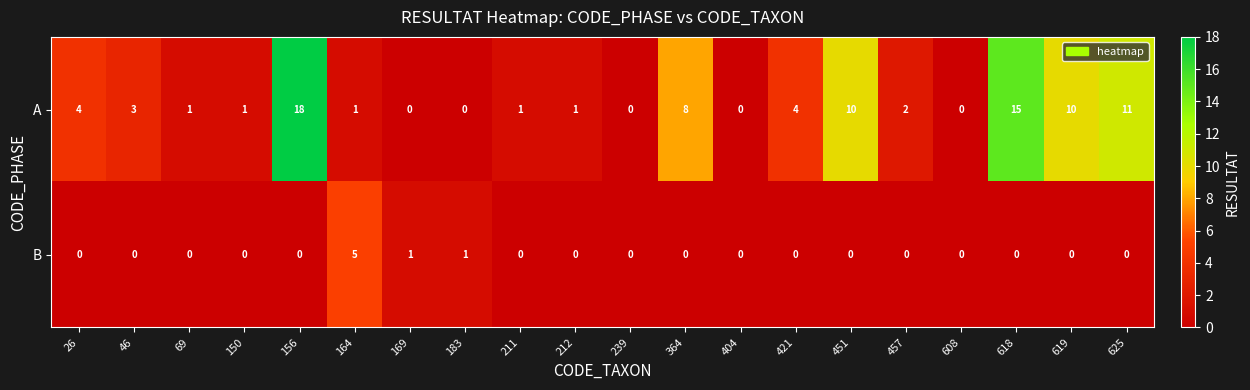

Rank the series by their average value, from highest to lowest.

A, B